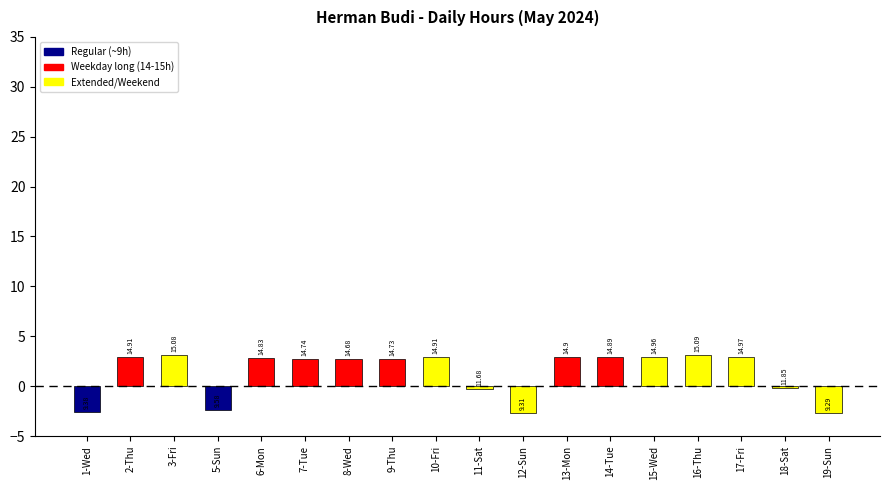

At which label does the data first exceed 2?

2-Thu